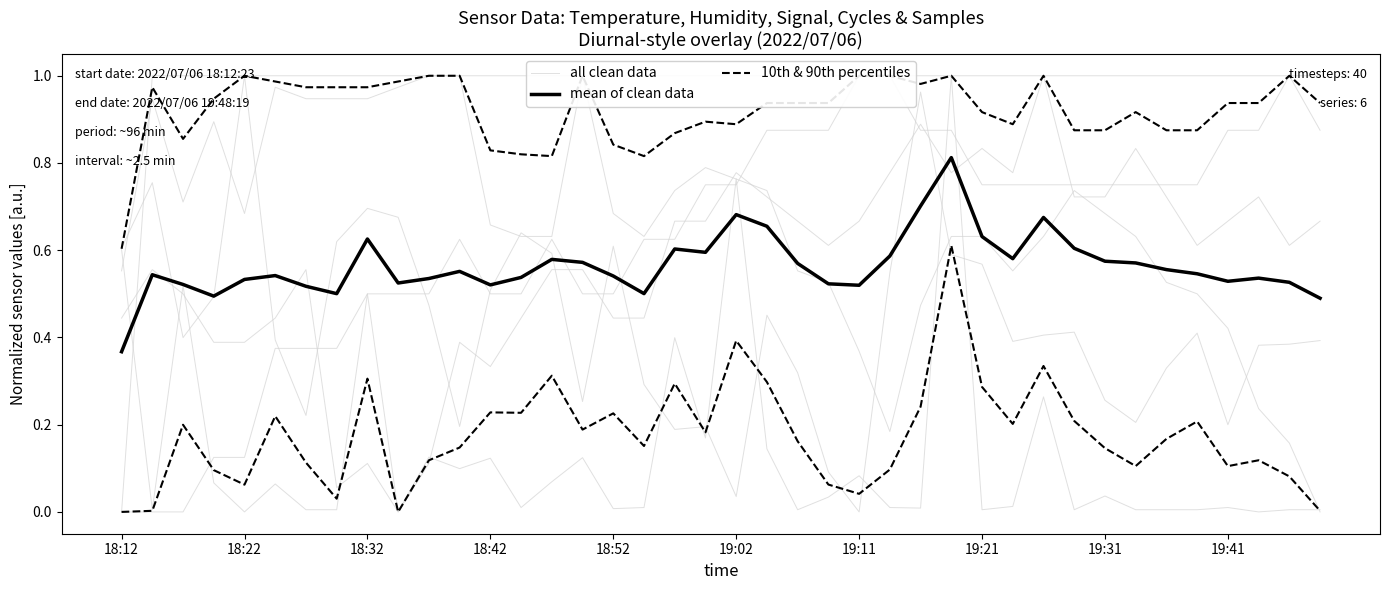

Does the chart display data point markers on the line(s)?

No